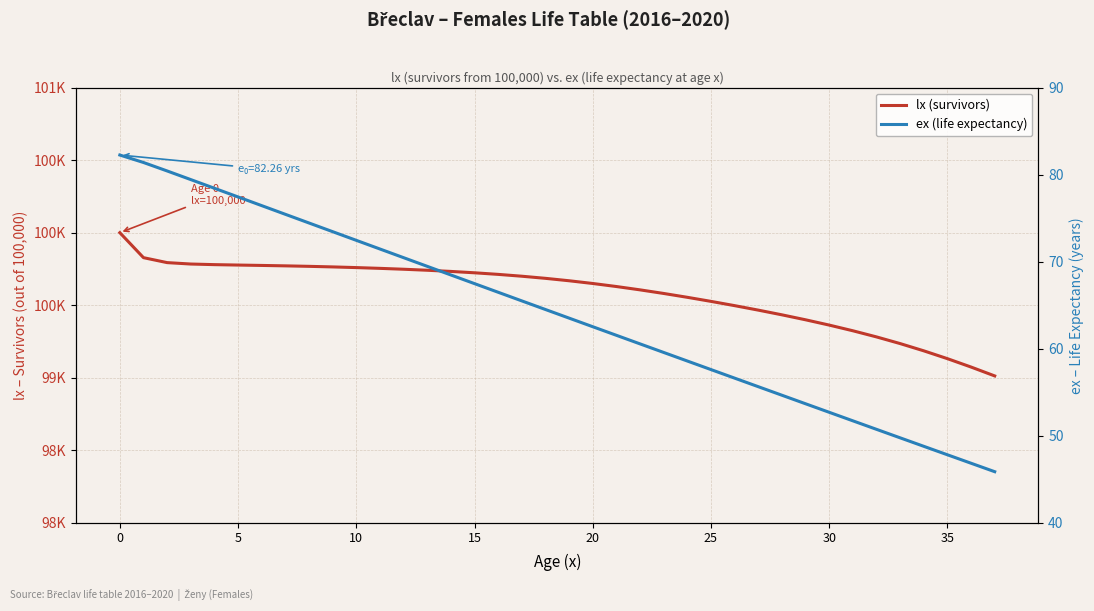

Which series changed the most between 30 and 12?

lx (survivors)